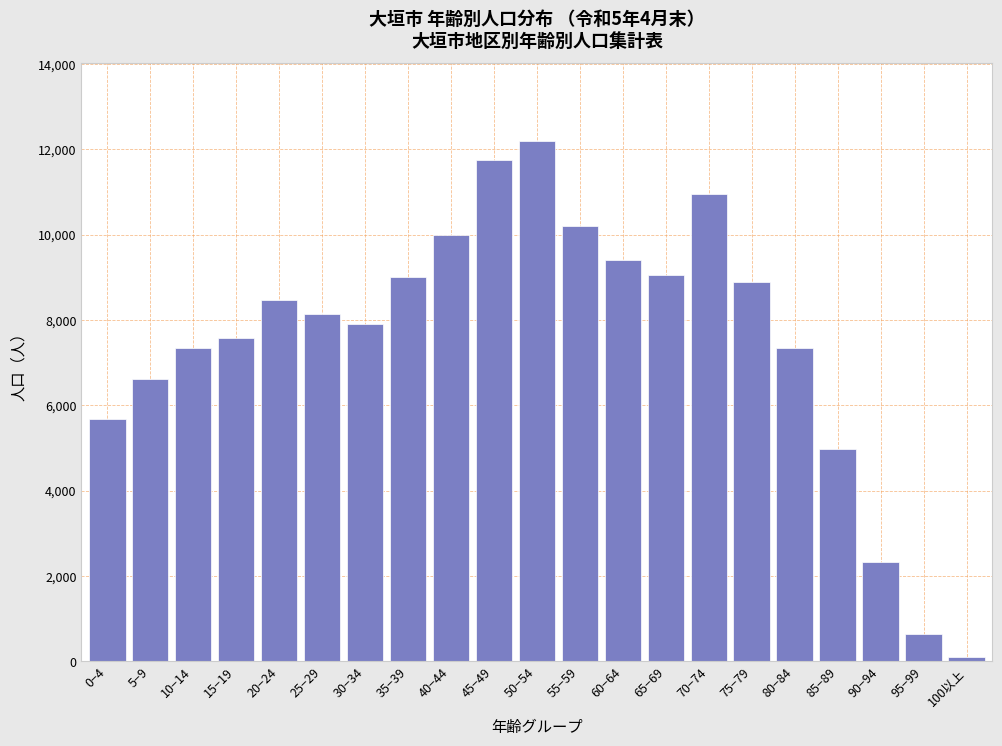

The value at 50−54 is 12189. True or false?

True